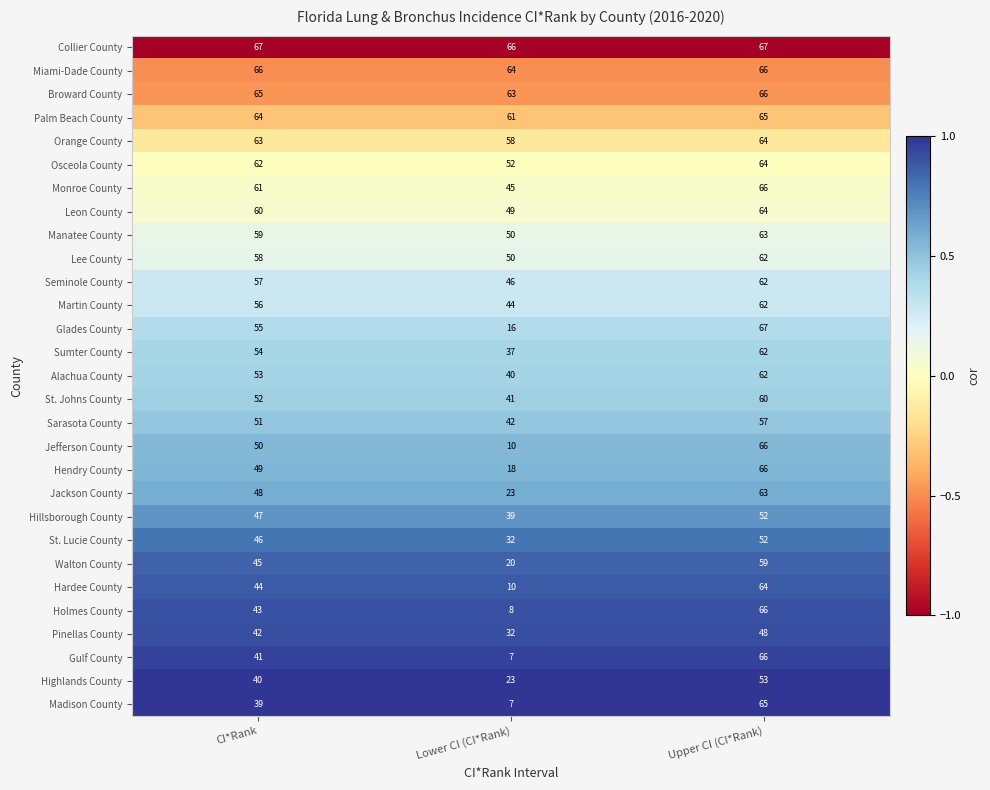

What is the total value across all series at Lower CI (CI*Rank)?

1053